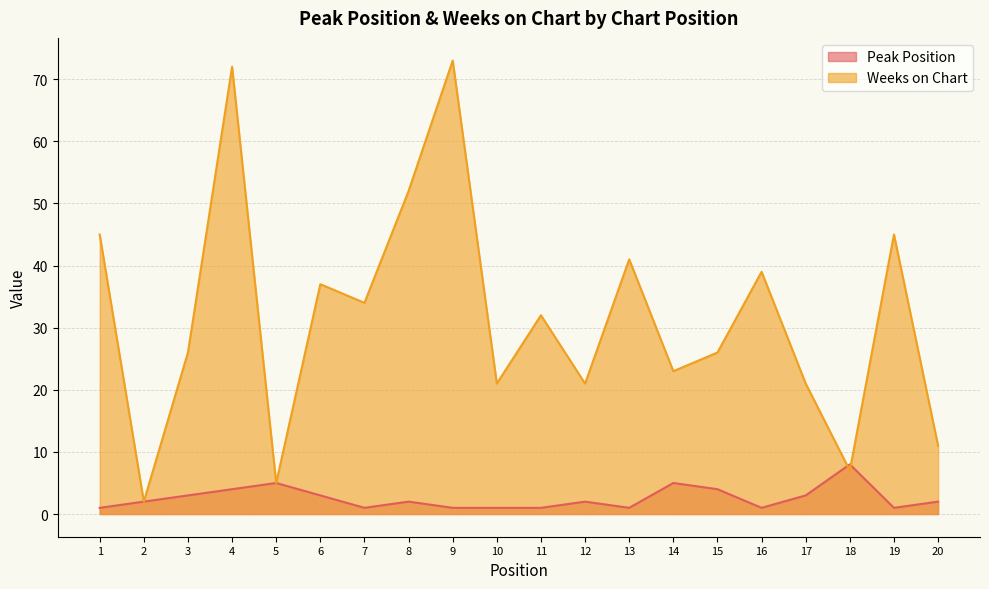

What is the value of the Peak Position point at the 19th from the left?

1